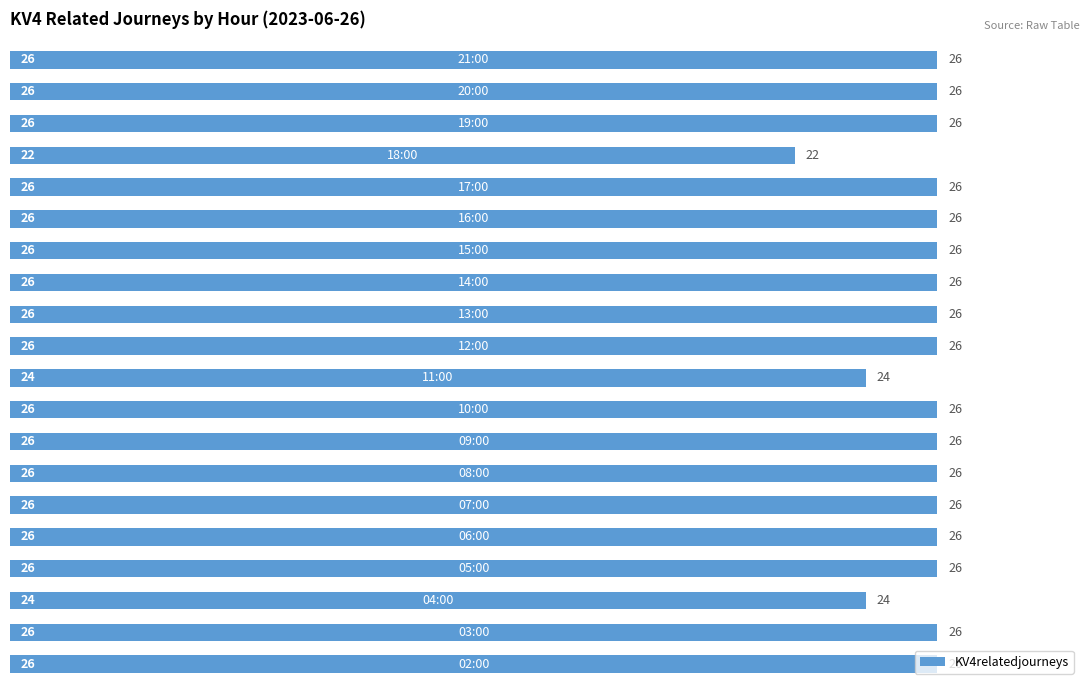

What is the average value?

26